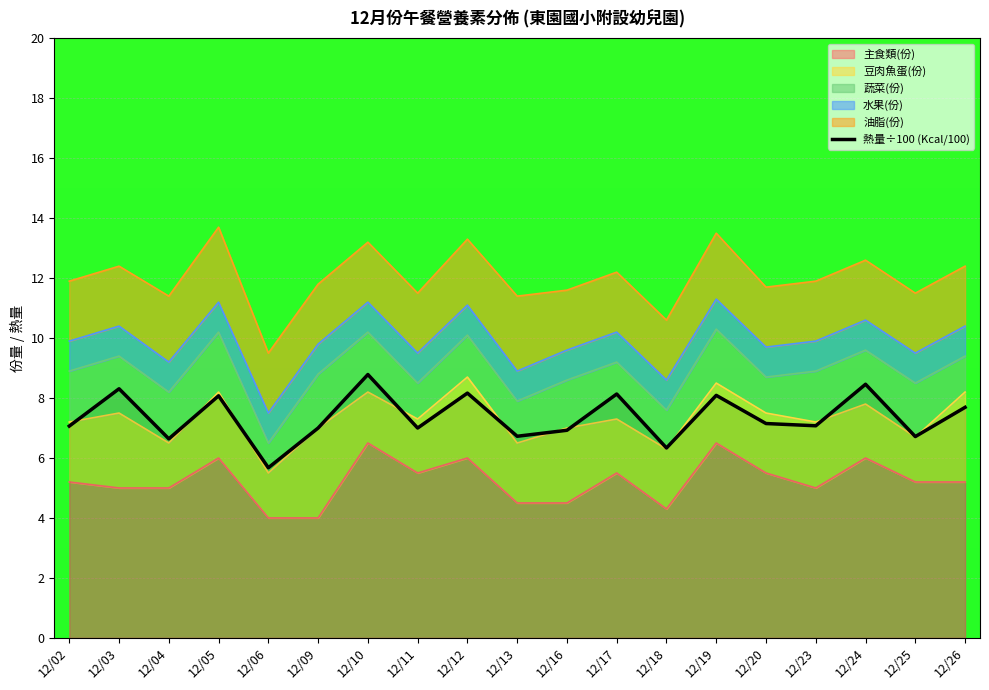

How many interior local valleys (lower than both neighbors) does the data have?

7